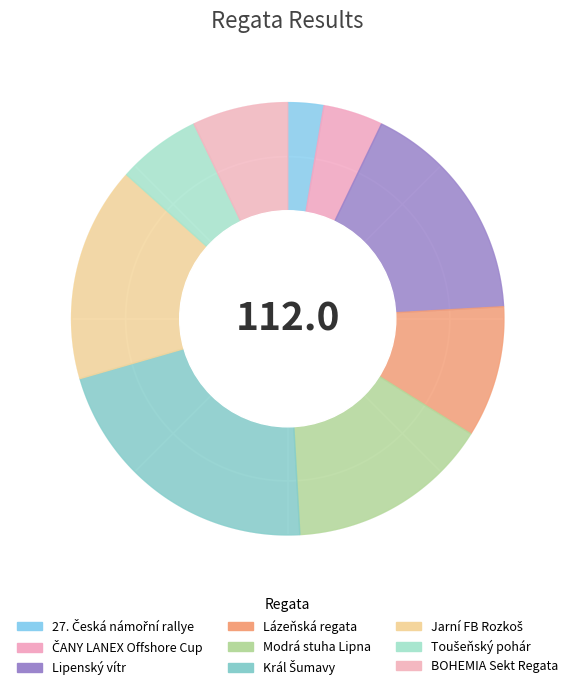

To the nearest percent, what is the difference between the ČANY LANEX Offshore Cup and Lázeňská regata slice percentages?

5%